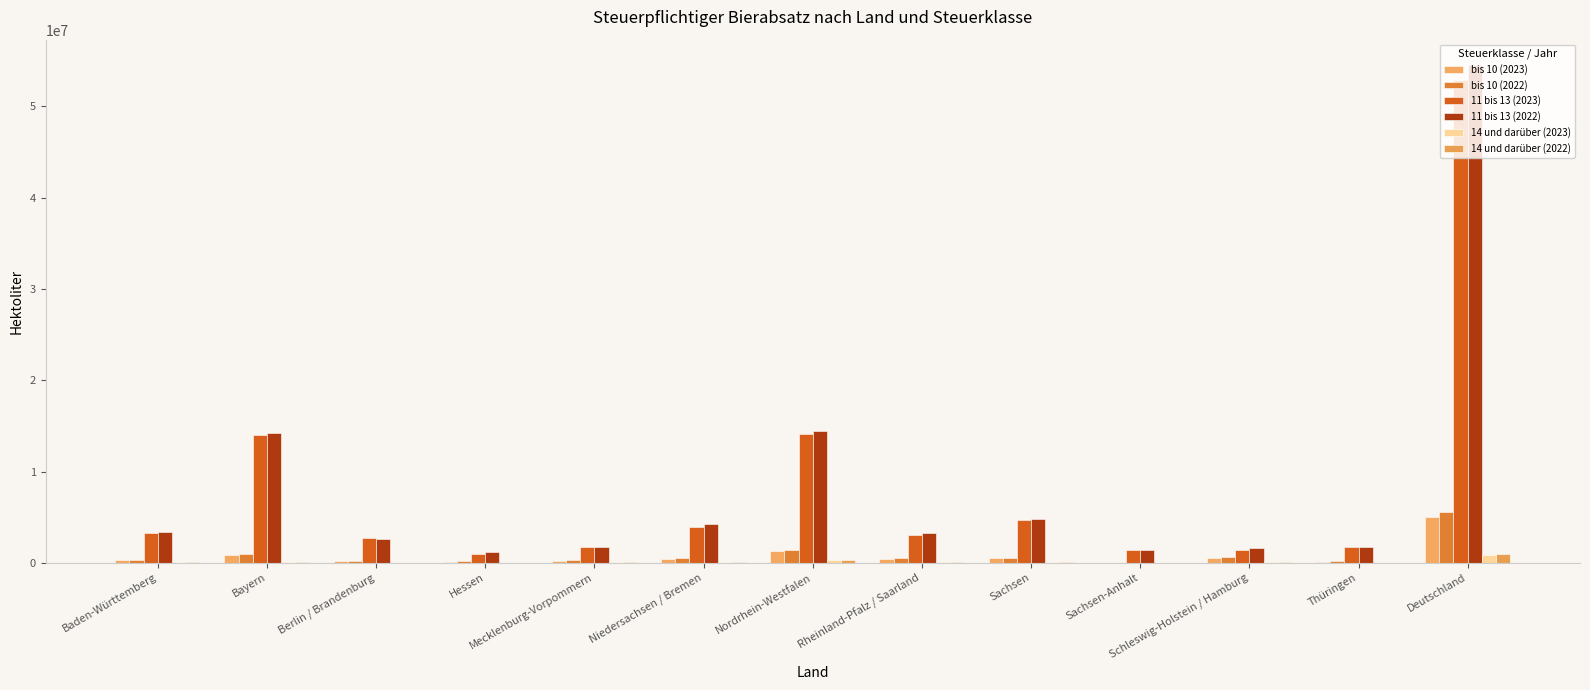

Reading left to right, transcribe all the data shown in this chart.

bis 10 (2023): 289568.0	894542.1	164250.9	137036.6	227876.5	423335.3	1326010.1	460772.0	479884.0	283.5	565125.6	69248.3	5037932.9
bis 10 (2022): 336179.5	978183.8	170338.8	174775.5	268315.5	474667.3	1348640.9	470733.1	486497.8	10848.8	655795.9	145234.0	5520211.0
11 bis 13 (2023): 3254695.6	13947497.3	2676732.2	974137.3	1711557.5	3931546.3	14131444.4	3085845.2	4635206.6	1362160.7	1427958.8	1770361.8	52909143.6
11 bis 13 (2022): 3375984.6	14221103.9	2629733.6	1151612.4	1761997.0	4264069.1	14391450.6	3302980.4	4789893.8	1378634.1	1585317.8	1741167.1	54593944.4
14 und darüber (2023): 95588.5	128731.9	20619.8	7469.3	130011.8	47149.1	269542.8	27858.5	62764.6	1086.0	74898.1	21436.7	887157.1
14 und darüber (2022): 92995.2	133311.0	18161.3	8365.2	123273.3	51399.0	267758.0	39098.2	68315.9	1100.6	77977.7	23869.9	905625.3